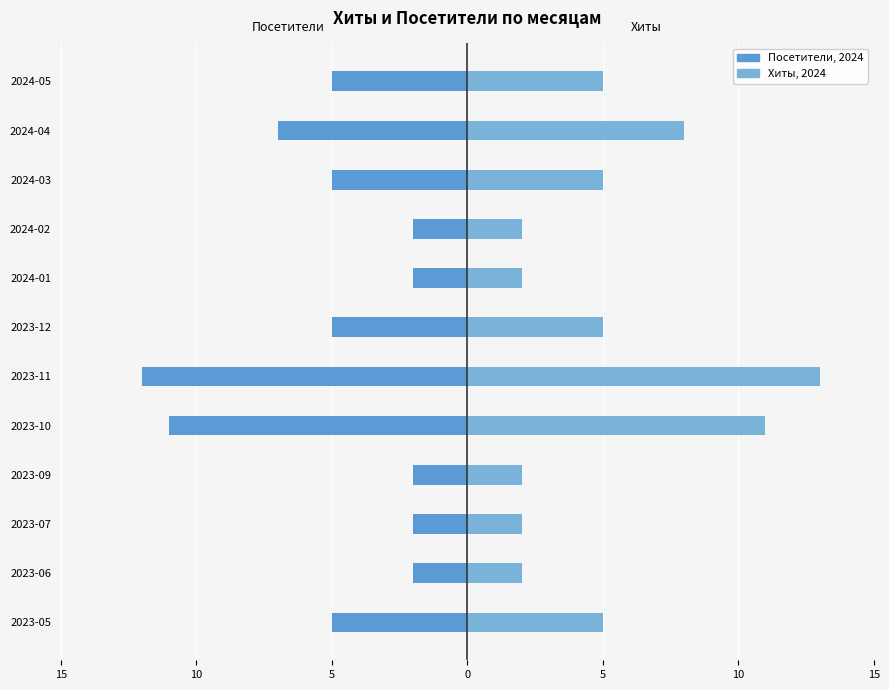

Which series has the widest spread of values?

Хиты